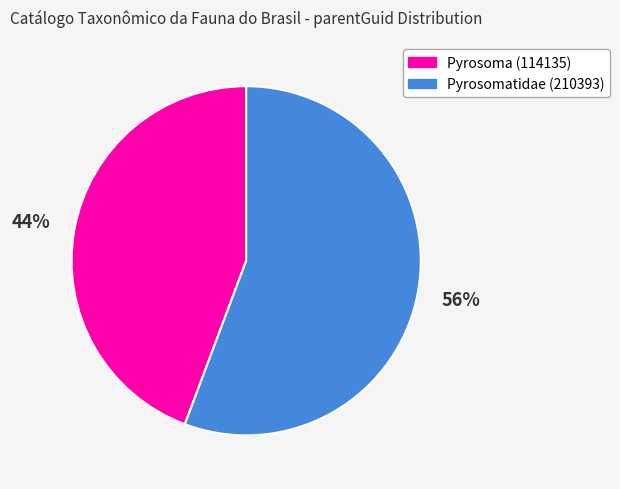

To the nearest percent, what is the average slice percentage?

50%